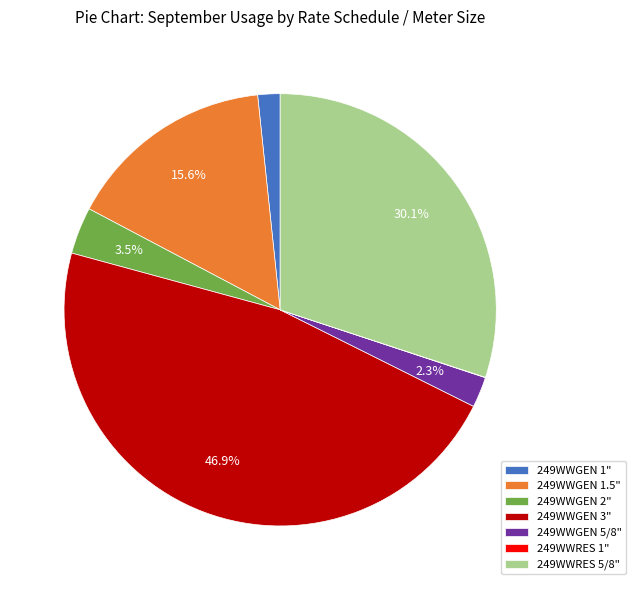

What is the ratio of the value at 249WWGEN 2" to the value at 249WWGEN 5/8"?

1.5